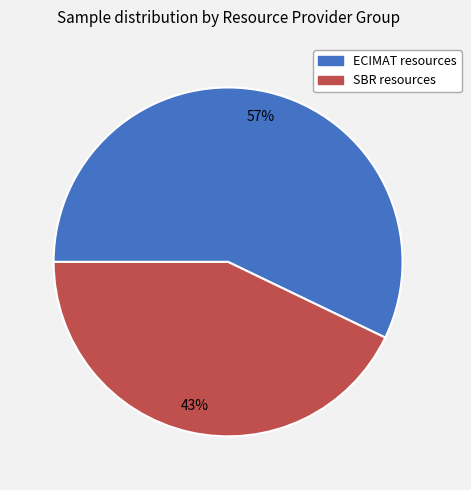

To the nearest percent, what is the average slice percentage?

50%